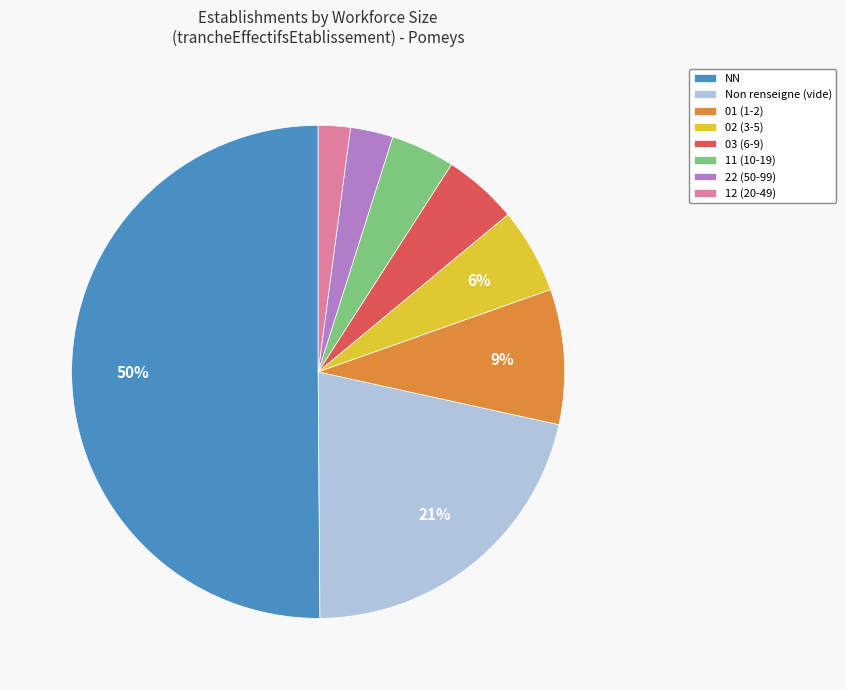

To the nearest percent, what is the difference between the largest and smallest slice percentages?

48%